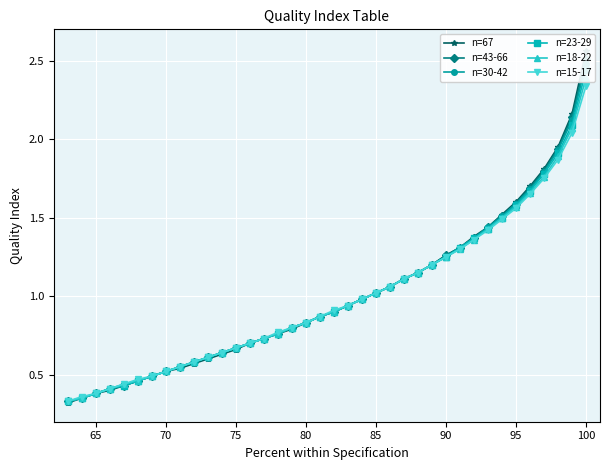

The n=15-17 series shows 0.1 at 70. True or false?

False